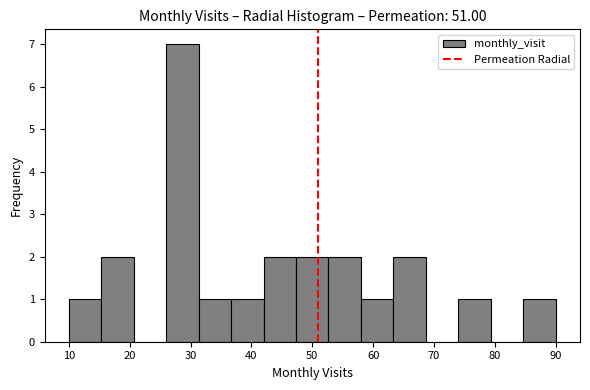

How tall is the bar that spans 85 to 90 on the x-axis? Neither the bar edges nor the heights are printed on the chart, so give them approximately, as read against the axes.

1